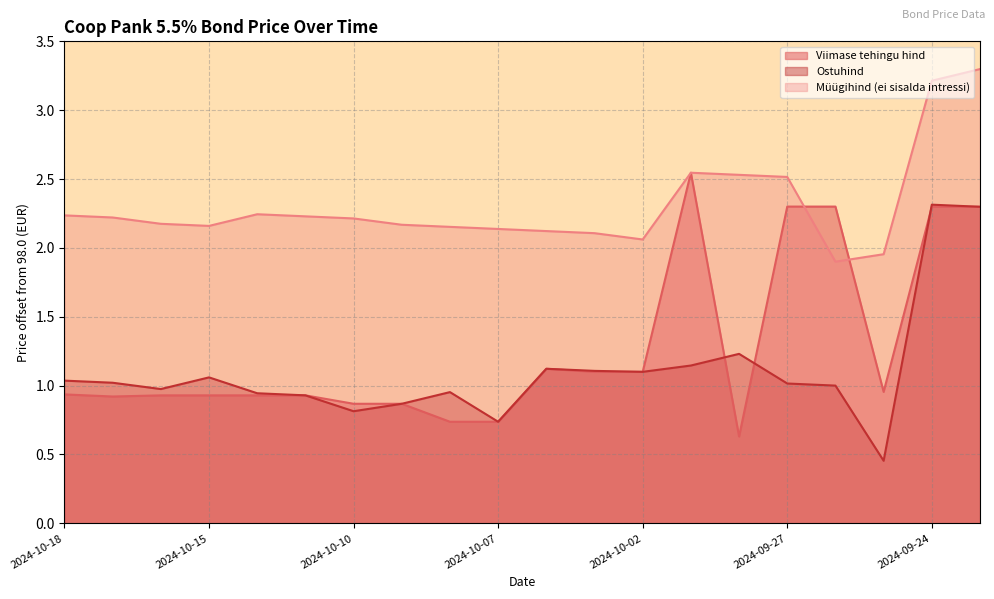

What is the total value across all series at 2024-10-02?

4.3